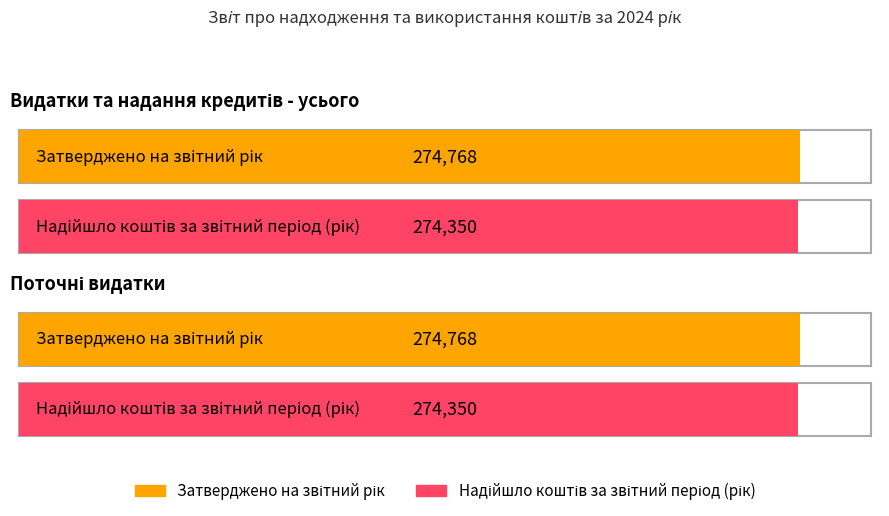

Reading left to right, list all the values displayed in this chart.

Затверджено на звітний рік: 274768	274768
Надійшло коштів за звітний період (рік): 274350	274350